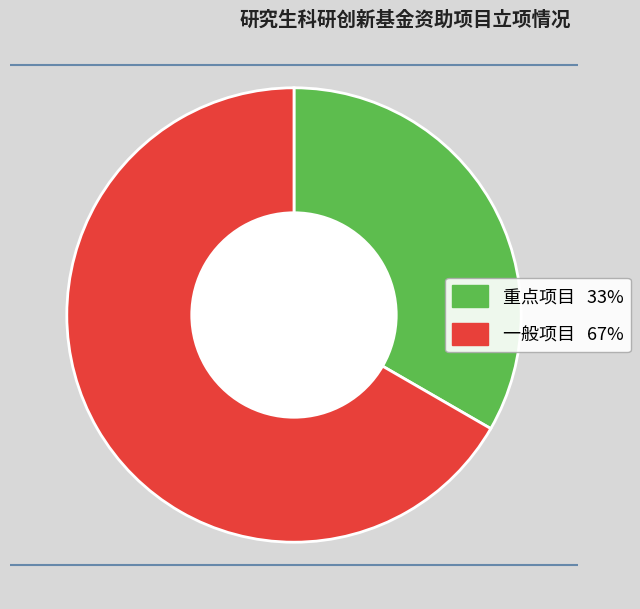

Rank the categories by value from lowest to highest.

重点项目, 一般项目